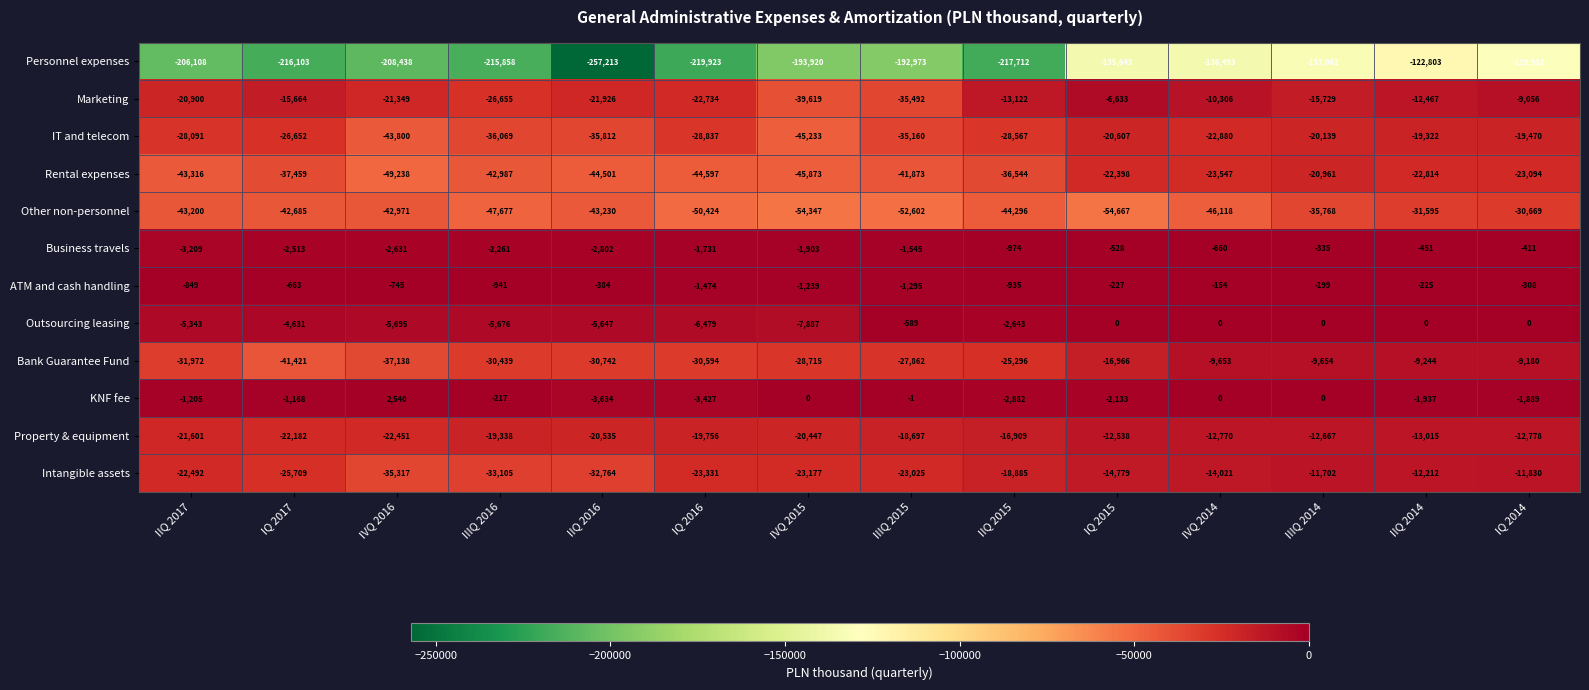

At which label does Bank Guarantee Fund reach its minimum?

IQ 2017